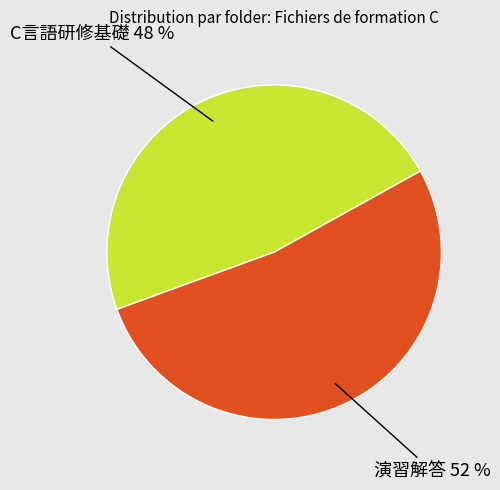

To the nearest percent, what is the average slice percentage?

50%